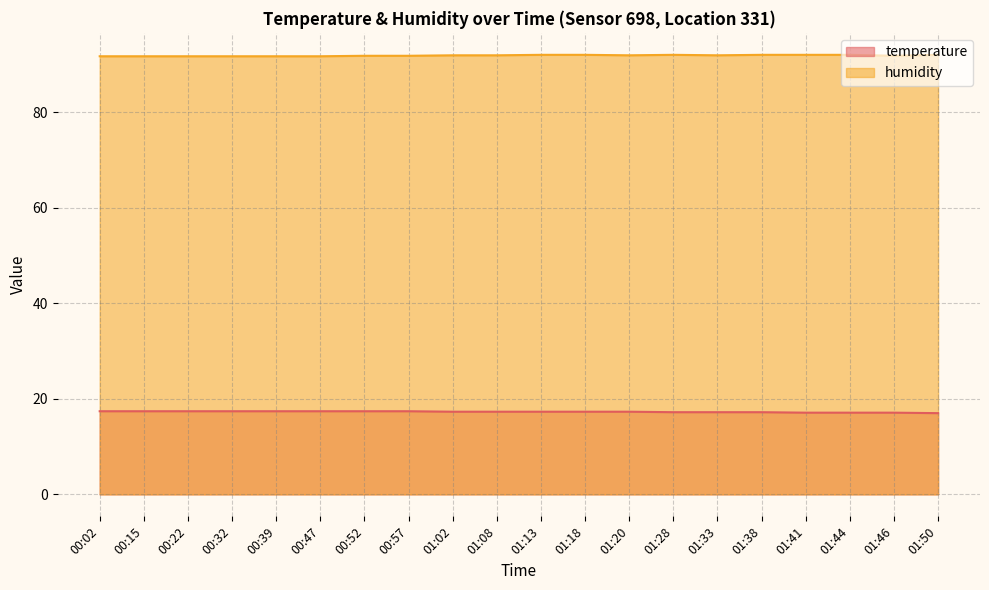

What are all the series names shown in the legend?

temperature, humidity